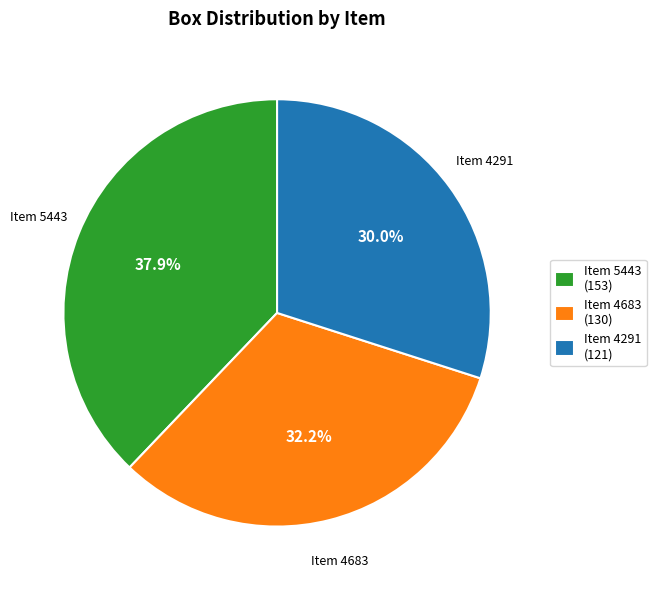

Rank the categories by value from highest to lowest.

Item 5443, Item 4683, Item 4291